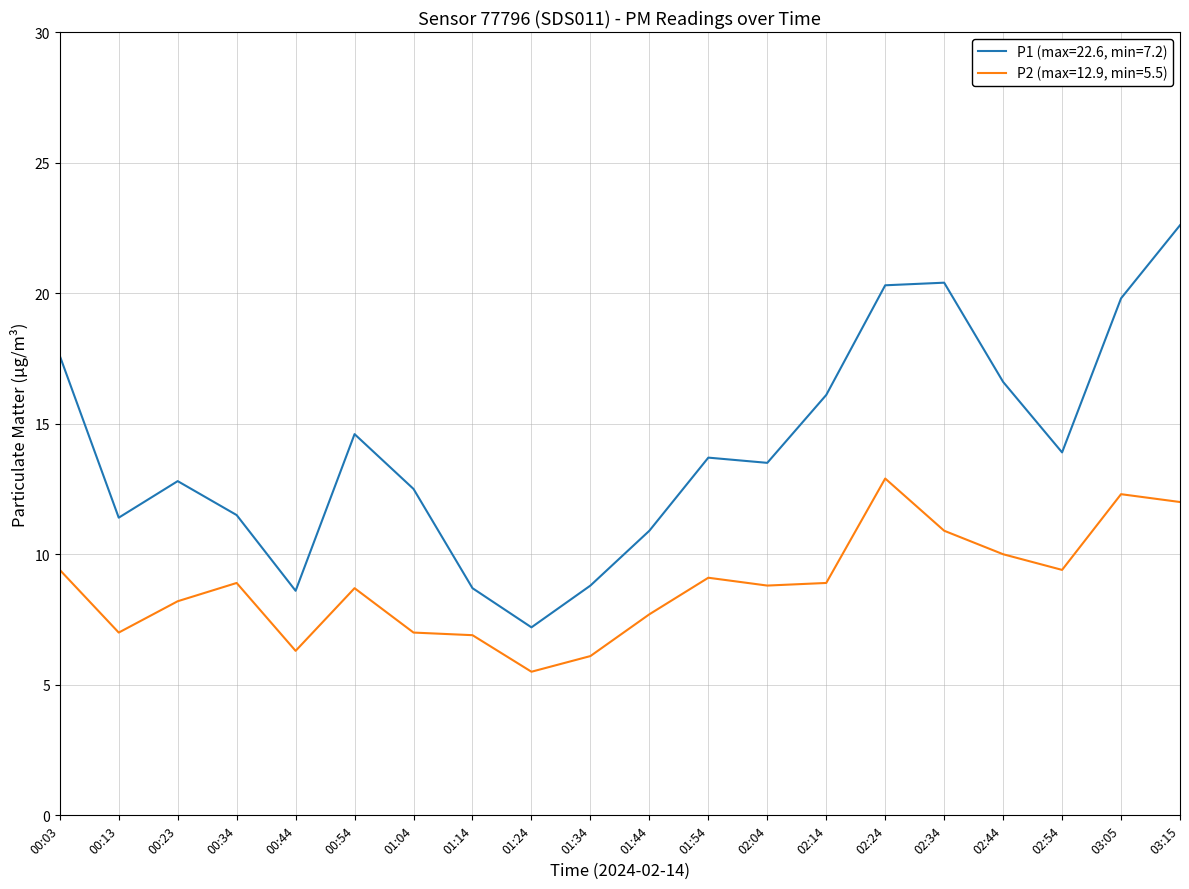

What is the difference between the highest and lowest values at 02:04?

4.7